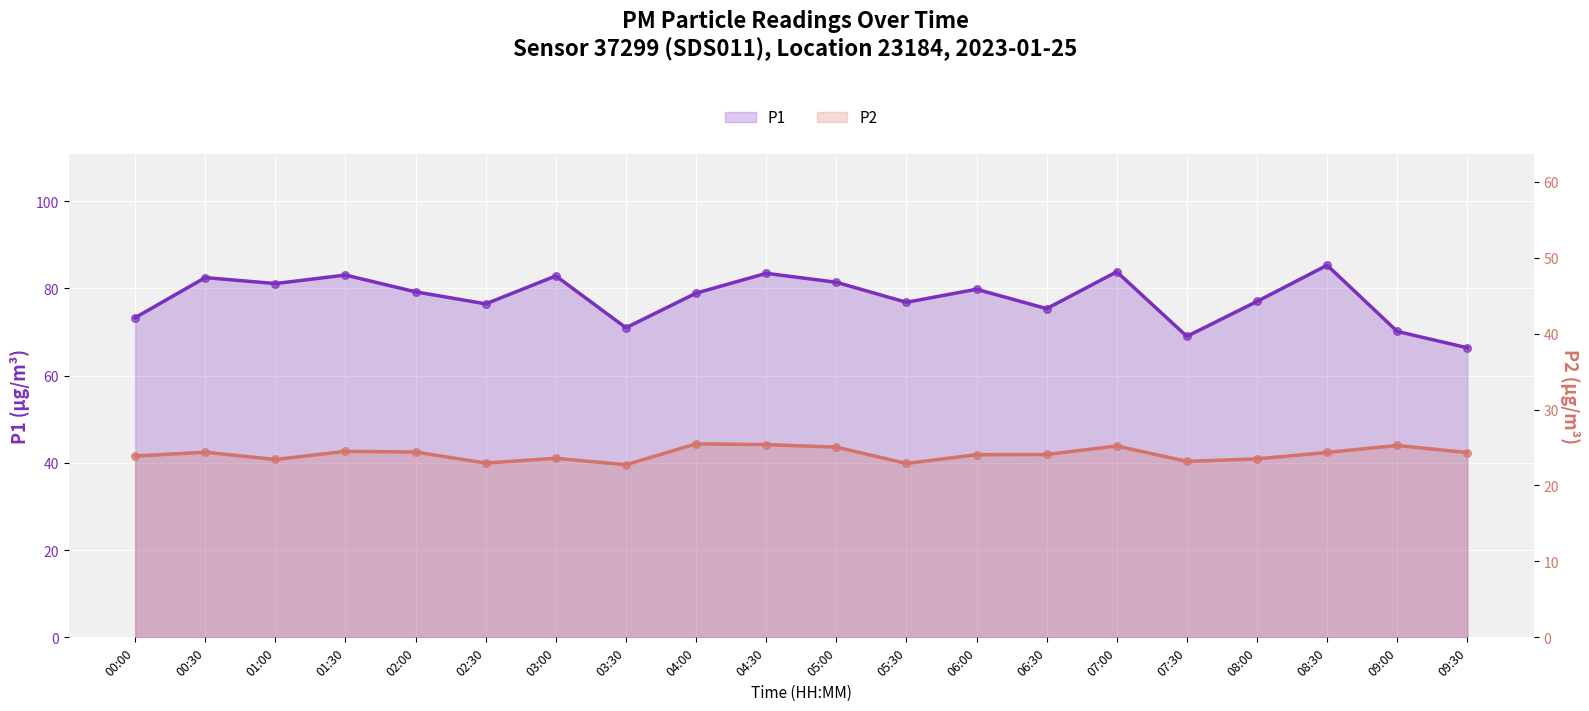

At which category is the sum across all series the highest?

08:30